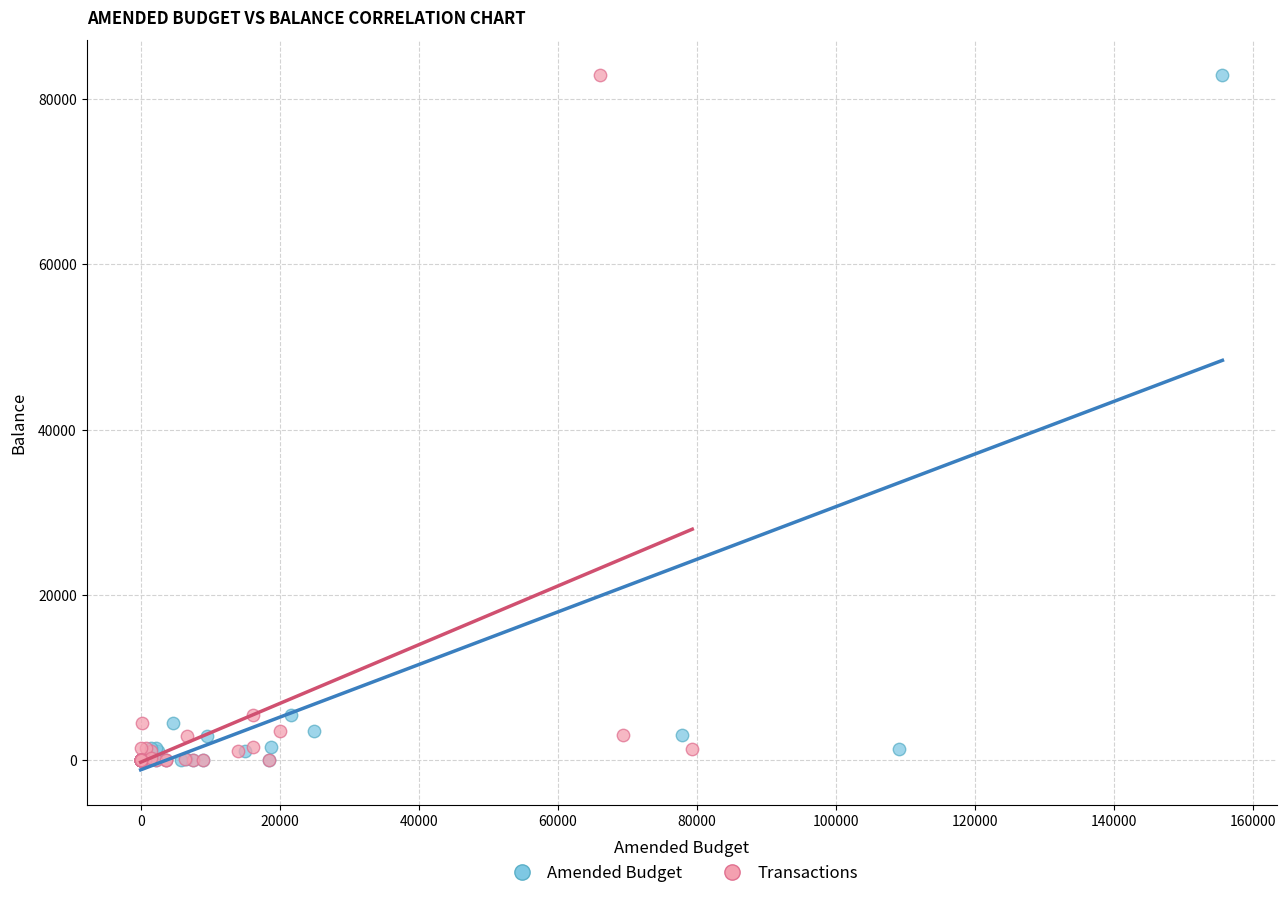

What are all the series names shown in the legend?

Amended Budget, Transactions